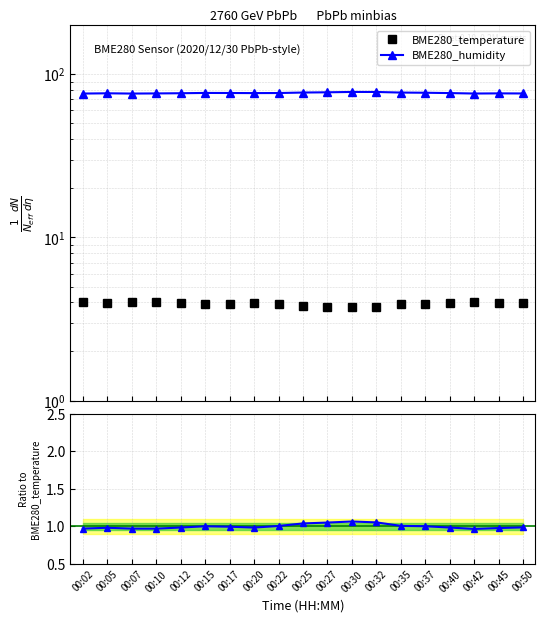

Which label corresponds to the largest value in the chart?

00:30